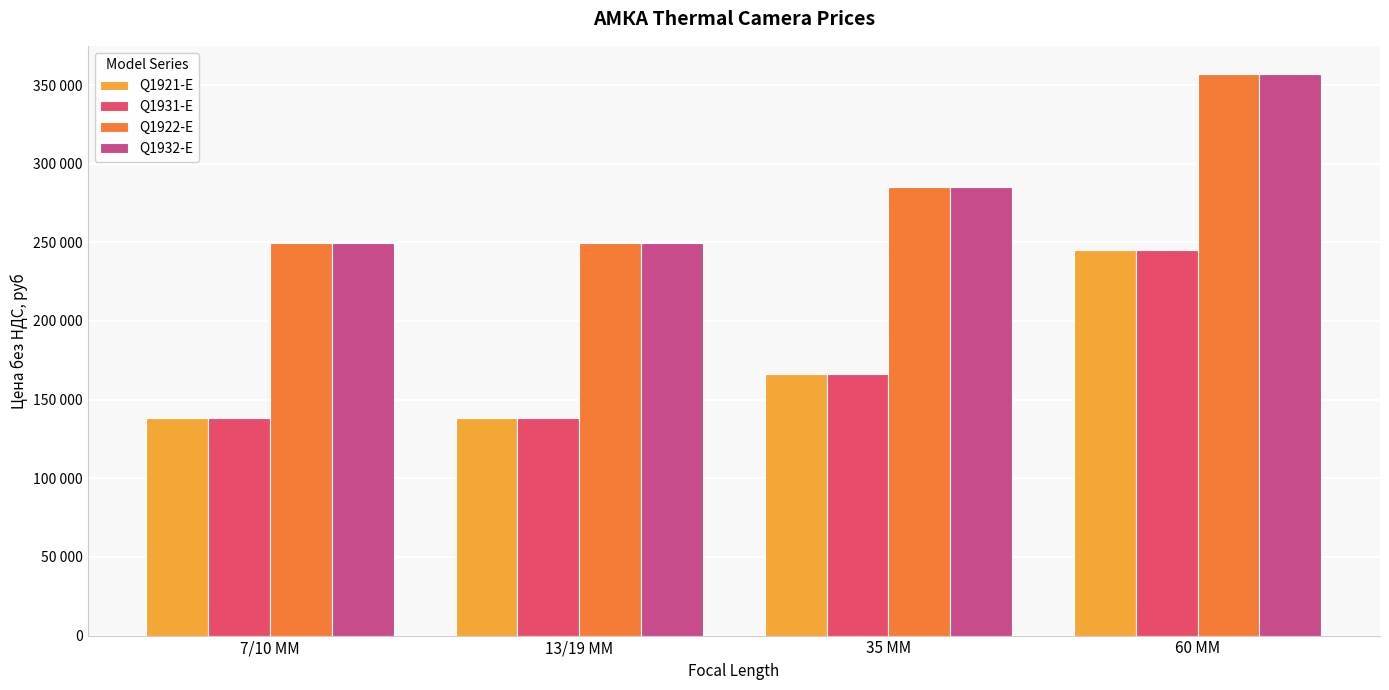

What is the average value of the Q1932-E series?

285140